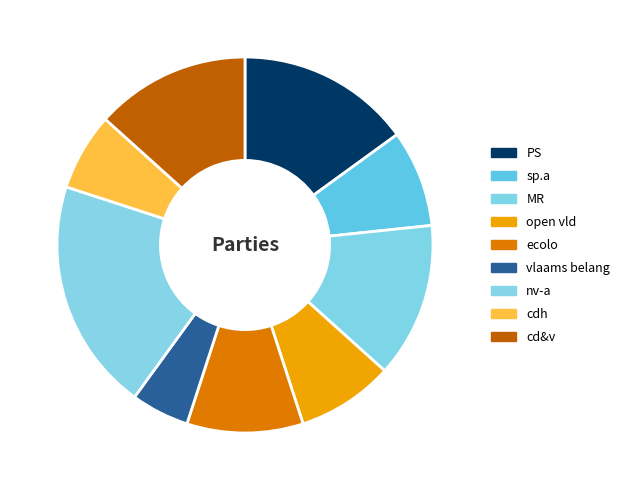

Is ecolo the majority of the pie?

No